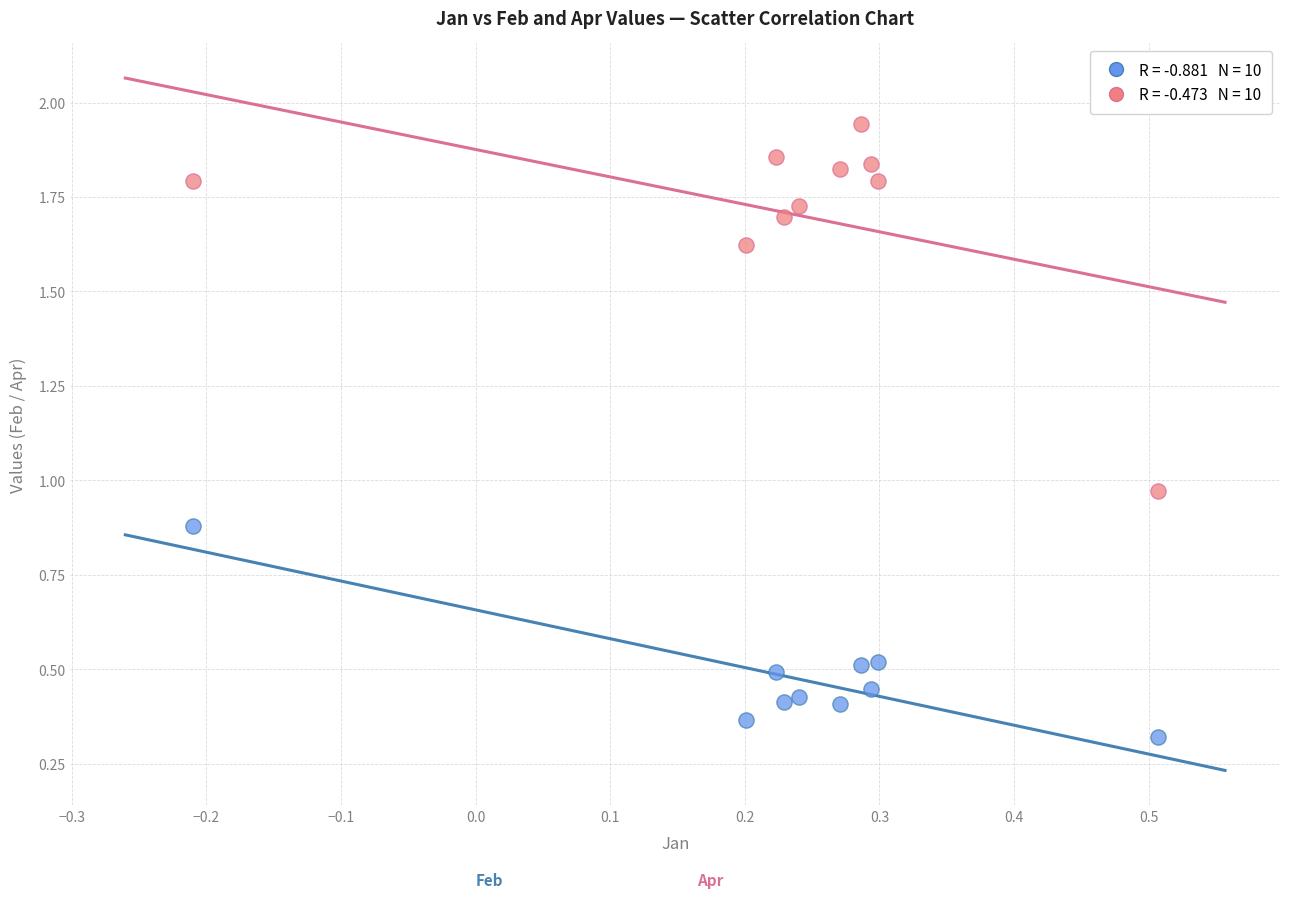

Across all data points, what is the range of X values (max minus min)?

0.7